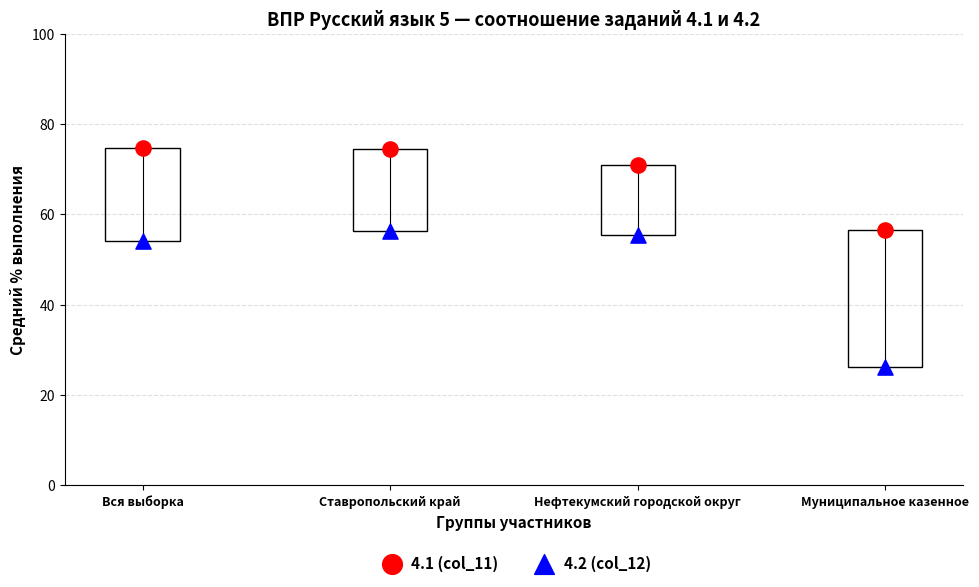

Across all data points, what is the range of Y values (max minus min)?

48.5